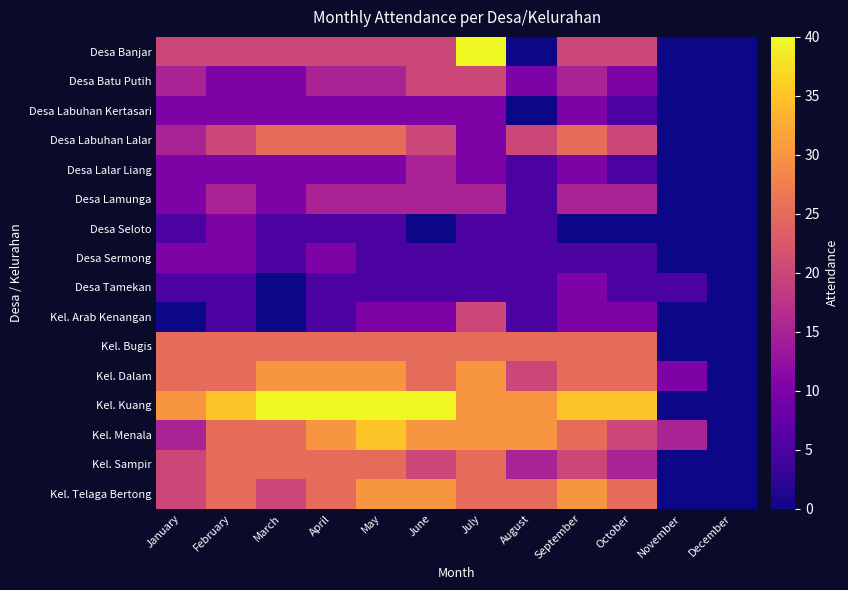

Reading left to right, transcribe all the data shown in this chart.

Desa Banjar: January=20	February=20	March=20	April=20	May=20	June=20	July=40	August=0	September=20	October=20	November=0	December=0
Desa Batu Putih: January=15	February=10	March=10	April=15	May=15	June=20	July=20	August=10	September=15	October=10	November=0	December=0
Desa Labuhan Kertasari: January=10	February=10	March=10	April=10	May=10	June=10	July=10	August=0	September=10	October=5	November=0	December=0
Desa Labuhan Lalar: January=15	February=20	March=25	April=25	May=25	June=20	July=10	August=20	September=25	October=20	November=0	December=0
Desa Lalar Liang: January=10	February=10	March=10	April=10	May=10	June=15	July=10	August=5	September=10	October=5	November=0	December=0
Desa Lamunga: January=10	February=15	March=10	April=15	May=15	June=15	July=15	August=5	September=15	October=15	November=0	December=0
Desa Seloto: January=5	February=10	March=5	April=5	May=5	June=0	July=5	August=5	September=0	October=0	November=0	December=0
Desa Sermong: January=10	February=10	March=5	April=10	May=5	June=5	July=5	August=5	September=5	October=5	November=0	December=0
Desa Tamekan: January=5	February=5	March=0	April=5	May=5	June=5	July=5	August=5	September=10	October=5	November=5	December=0
Kel. Arab Kenangan: January=0	February=5	March=0	April=5	May=10	June=10	July=20	August=5	September=10	October=10	November=0	December=0
Kel. Bugis: January=25	February=25	March=25	April=25	May=25	June=25	July=25	August=25	September=25	October=25	November=0	December=0
Kel. Dalam: January=25	February=25	March=30	April=30	May=30	June=25	July=30	August=20	September=25	October=25	November=10	December=0
Kel. Kuang: January=30	February=35	March=40	April=40	May=40	June=40	July=30	August=30	September=35	October=35	November=0	December=0
Kel. Menala: January=15	February=25	March=25	April=30	May=35	June=30	July=30	August=30	September=25	October=20	November=15	December=0
Kel. Sampir: January=20	February=25	March=25	April=25	May=25	June=20	July=25	August=15	September=20	October=15	November=0	December=0
Kel. Telaga Bertong: January=20	February=25	March=20	April=25	May=30	June=30	July=25	August=25	September=30	October=25	November=0	December=0